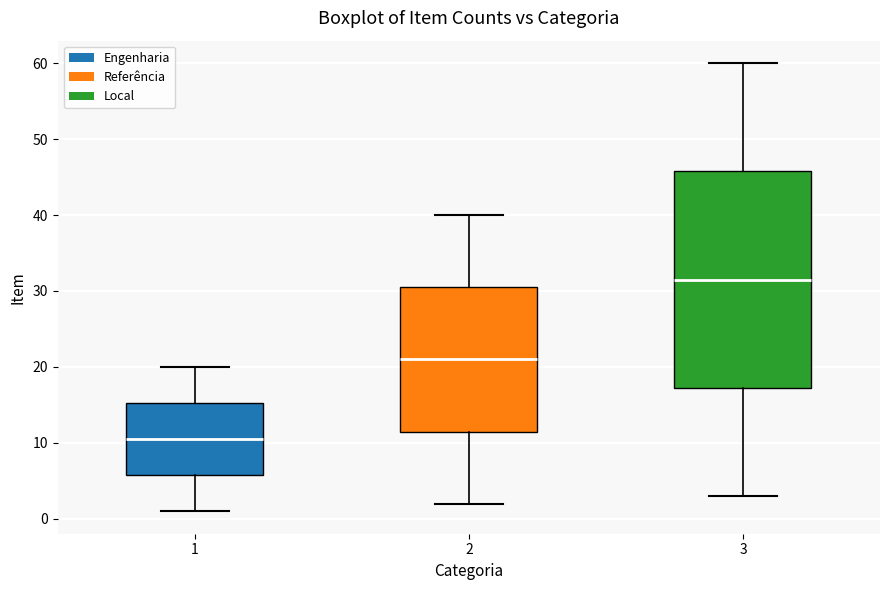

Reading left to right, transcribe this box plot: for each box, give where its median line is, the range the box spans, and where its two whiskers end, as read against the y-axis. The values are not printed on the chart, so give them approximately, as read against the axis.

1: median 11, box 6 to 15, whiskers 1 to 20
2: median 21, box 12 to 31, whiskers 2 to 40
3: median 32, box 17 to 46, whiskers 3 to 60